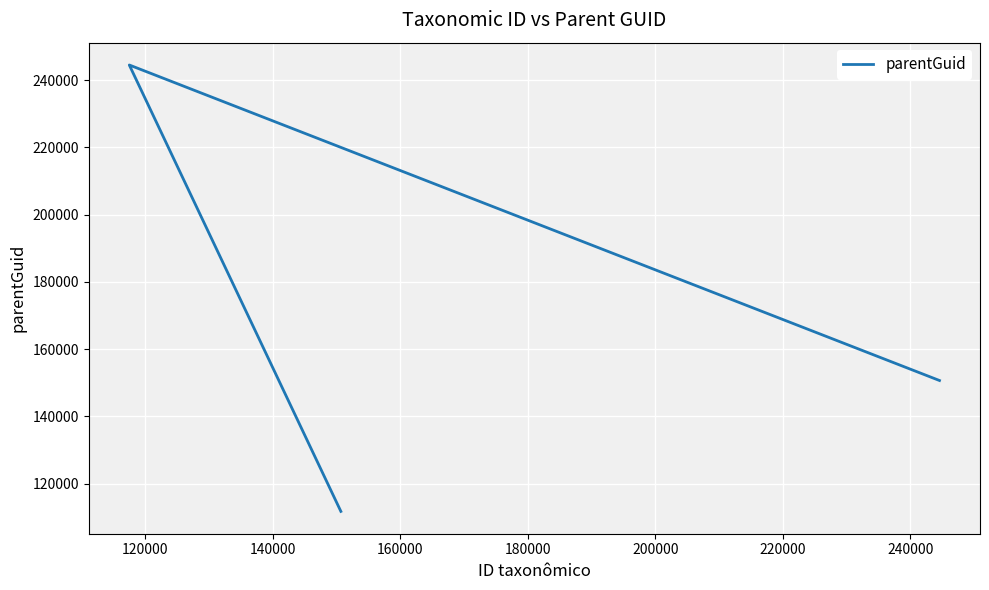

How many values are below 150655?

1